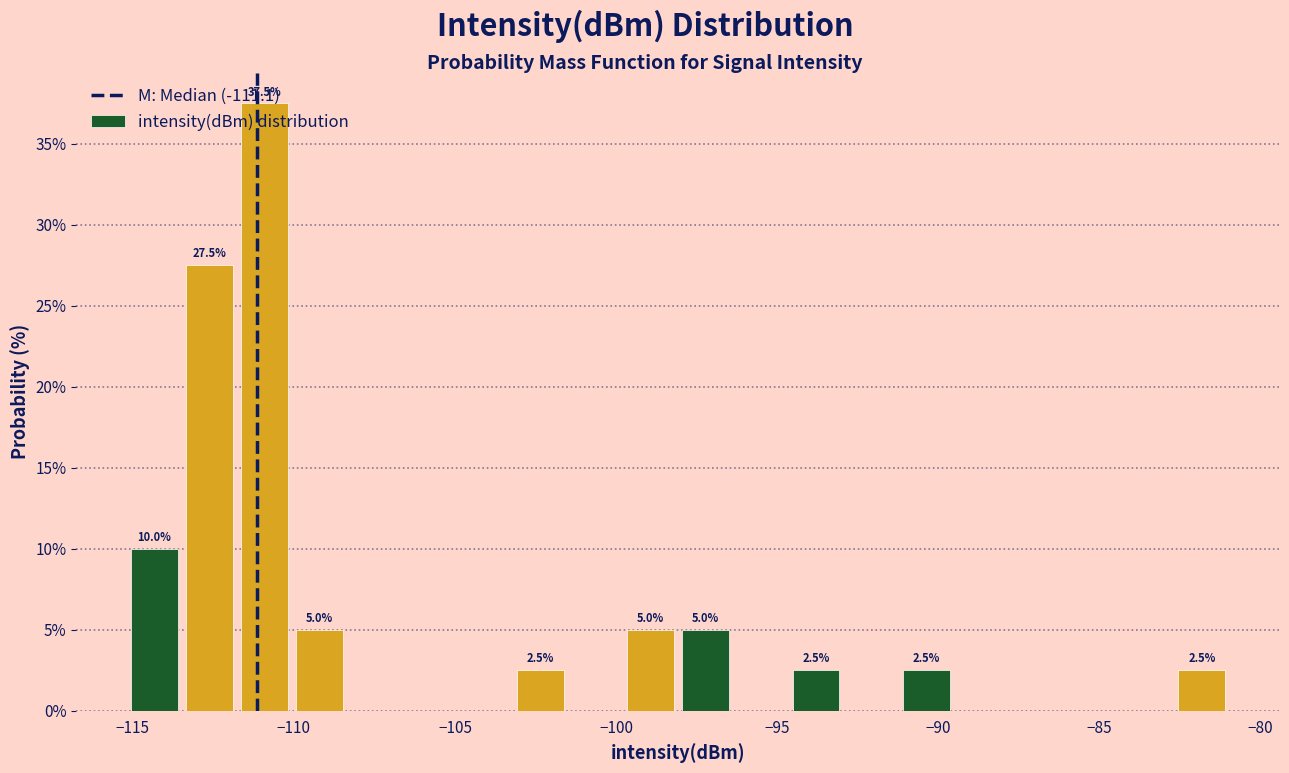

Around what value on the x-axis is the tallest bar? Give the approximate position of its centre, as read against the axis.

-111.0